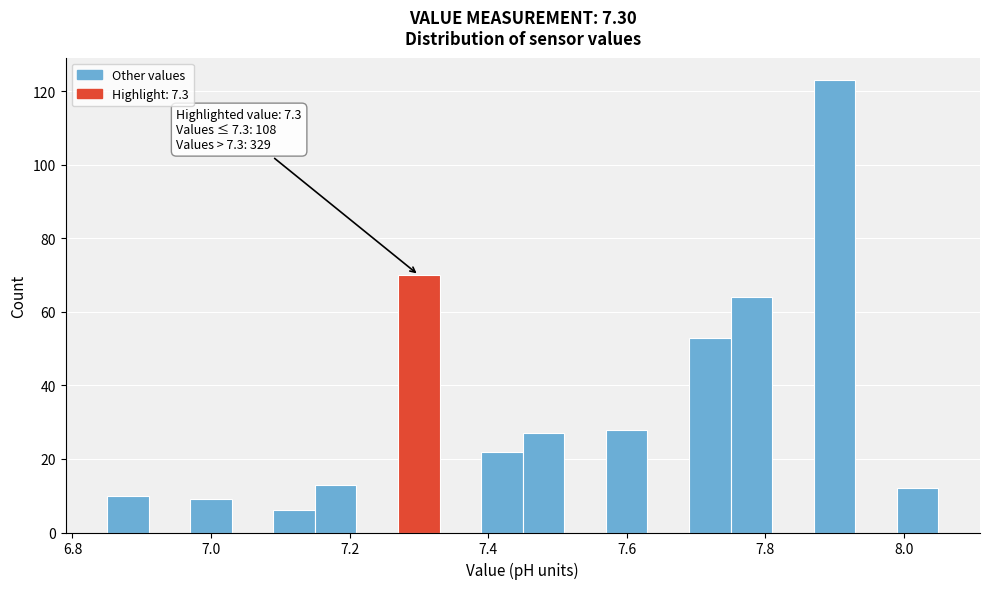

Around what value on the x-axis is the tallest bar? Give the approximate position of its centre, as read against the axis.

7.90